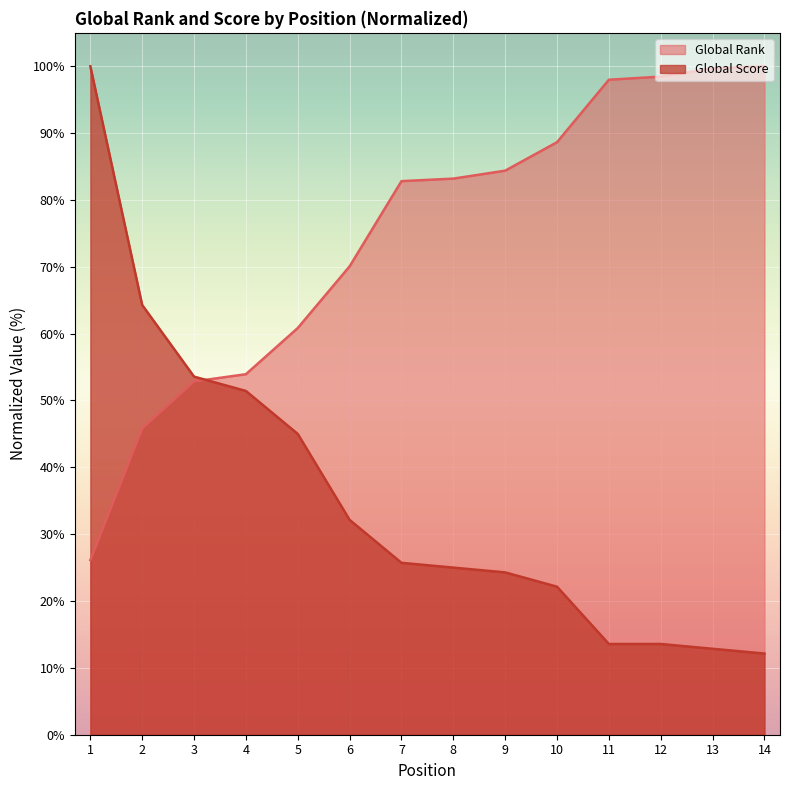

How many times do Global Score and Global Rank cross each other?

1